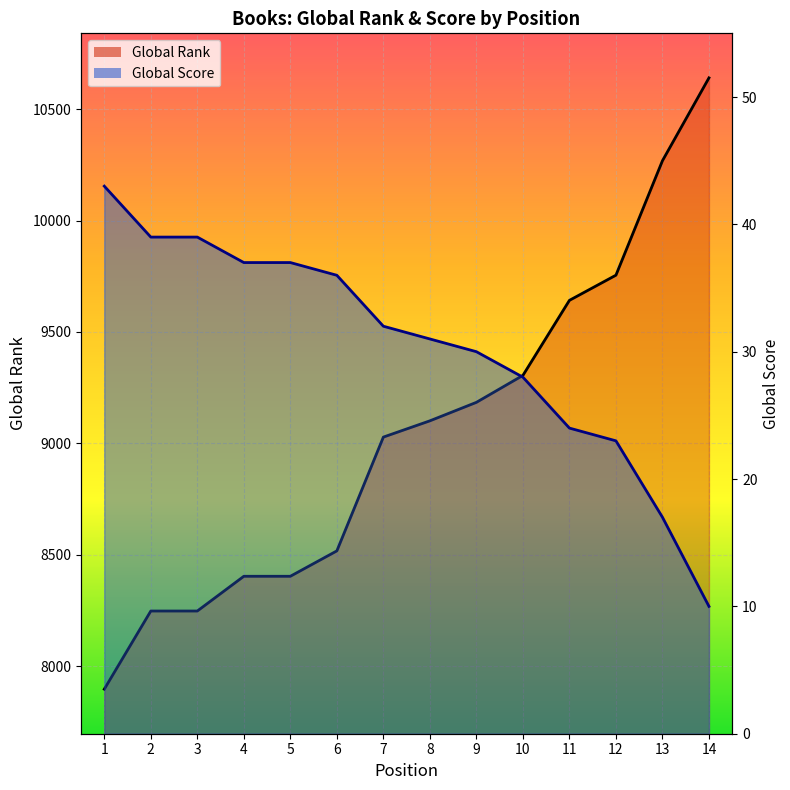

How many data points in Global Score are less than 32?

7